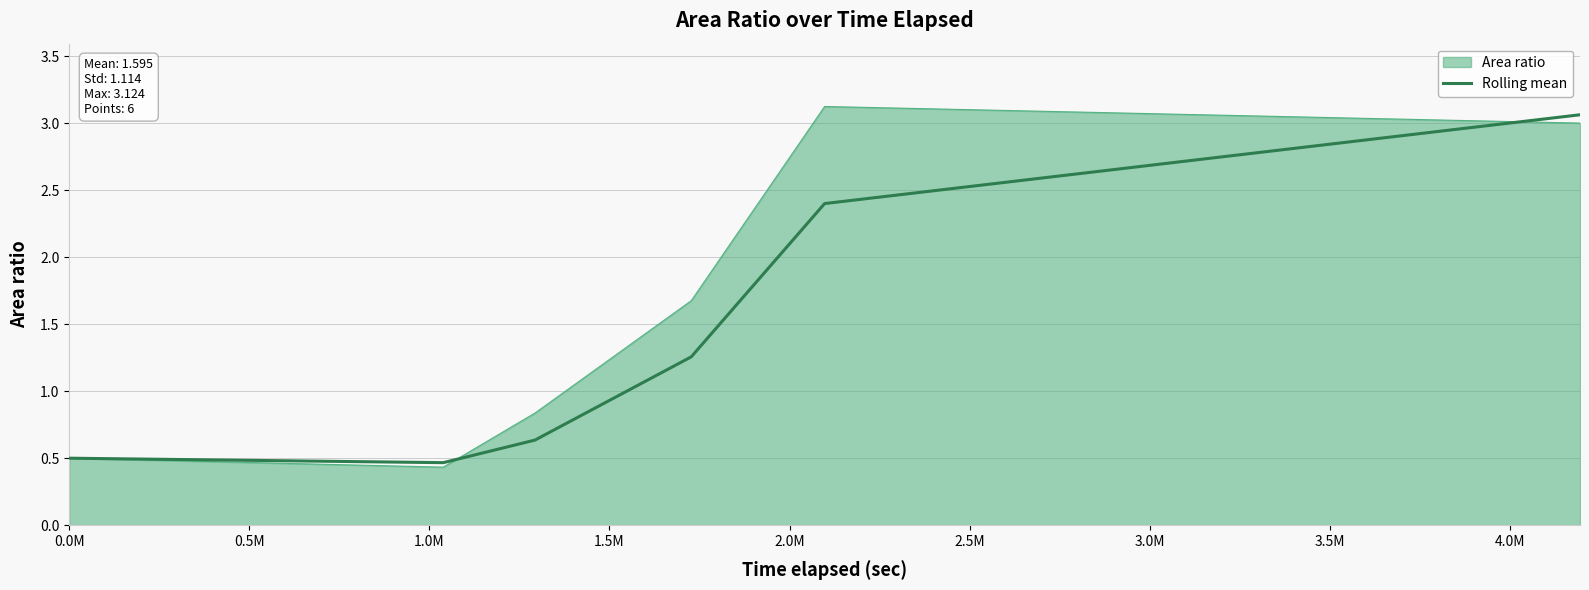

What is the minimum value shown in the chart?

0.4